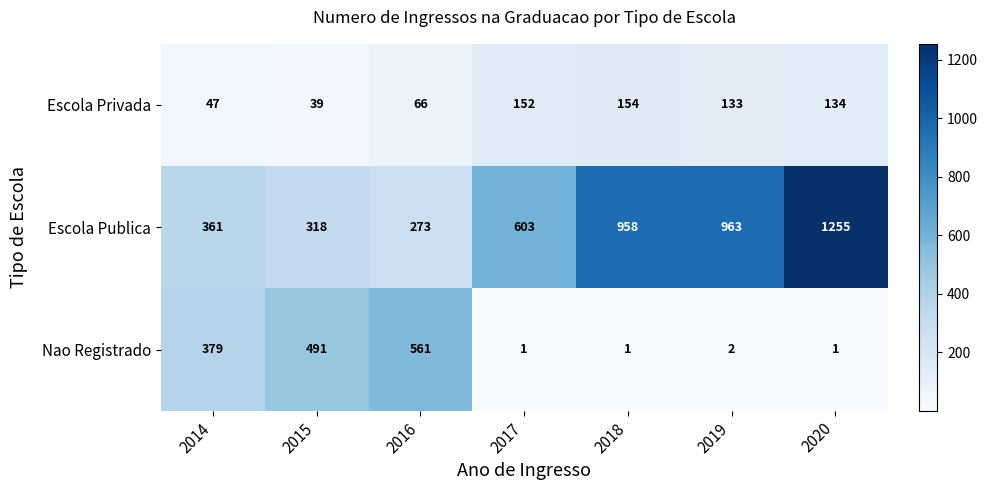

The value of Escola Privada at 2019 is 133. True or false?

True